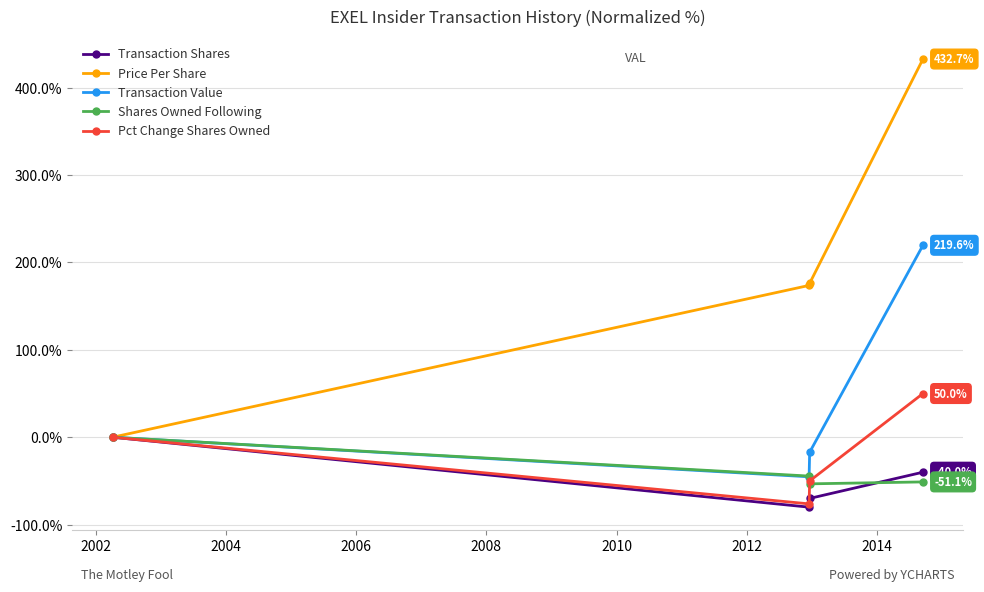

What is the average value of the Transaction Value series?

39.3